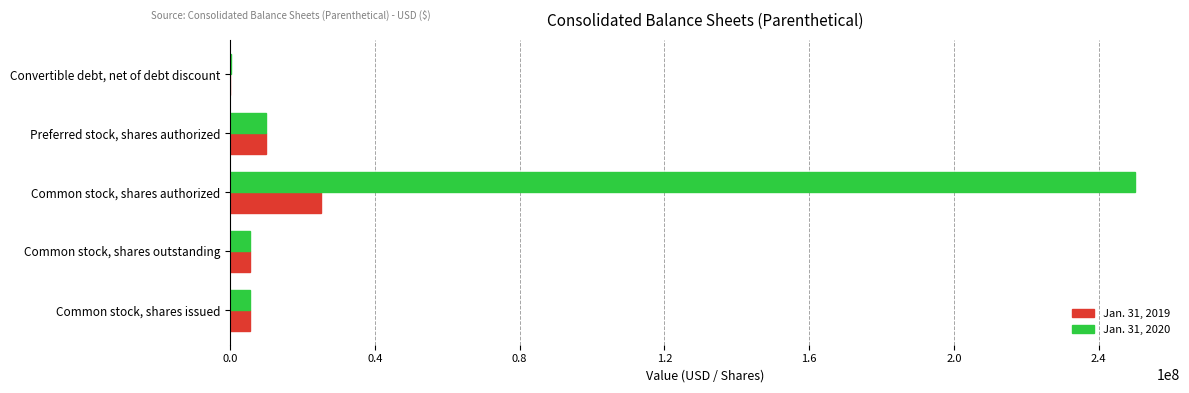

The Jan. 31, 2019 series shows 5423956 at Common stock, shares outstanding. True or false?

True